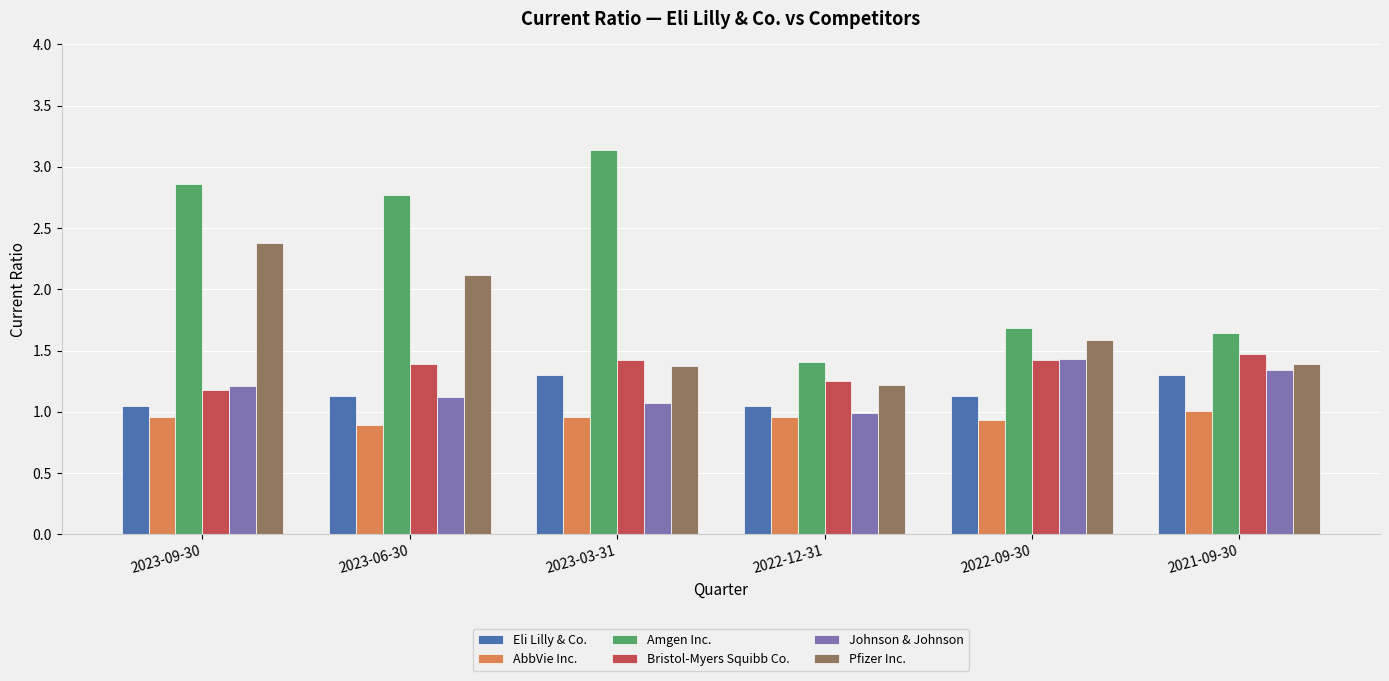

What is the sum of all AbbVie Inc. values?

5.7